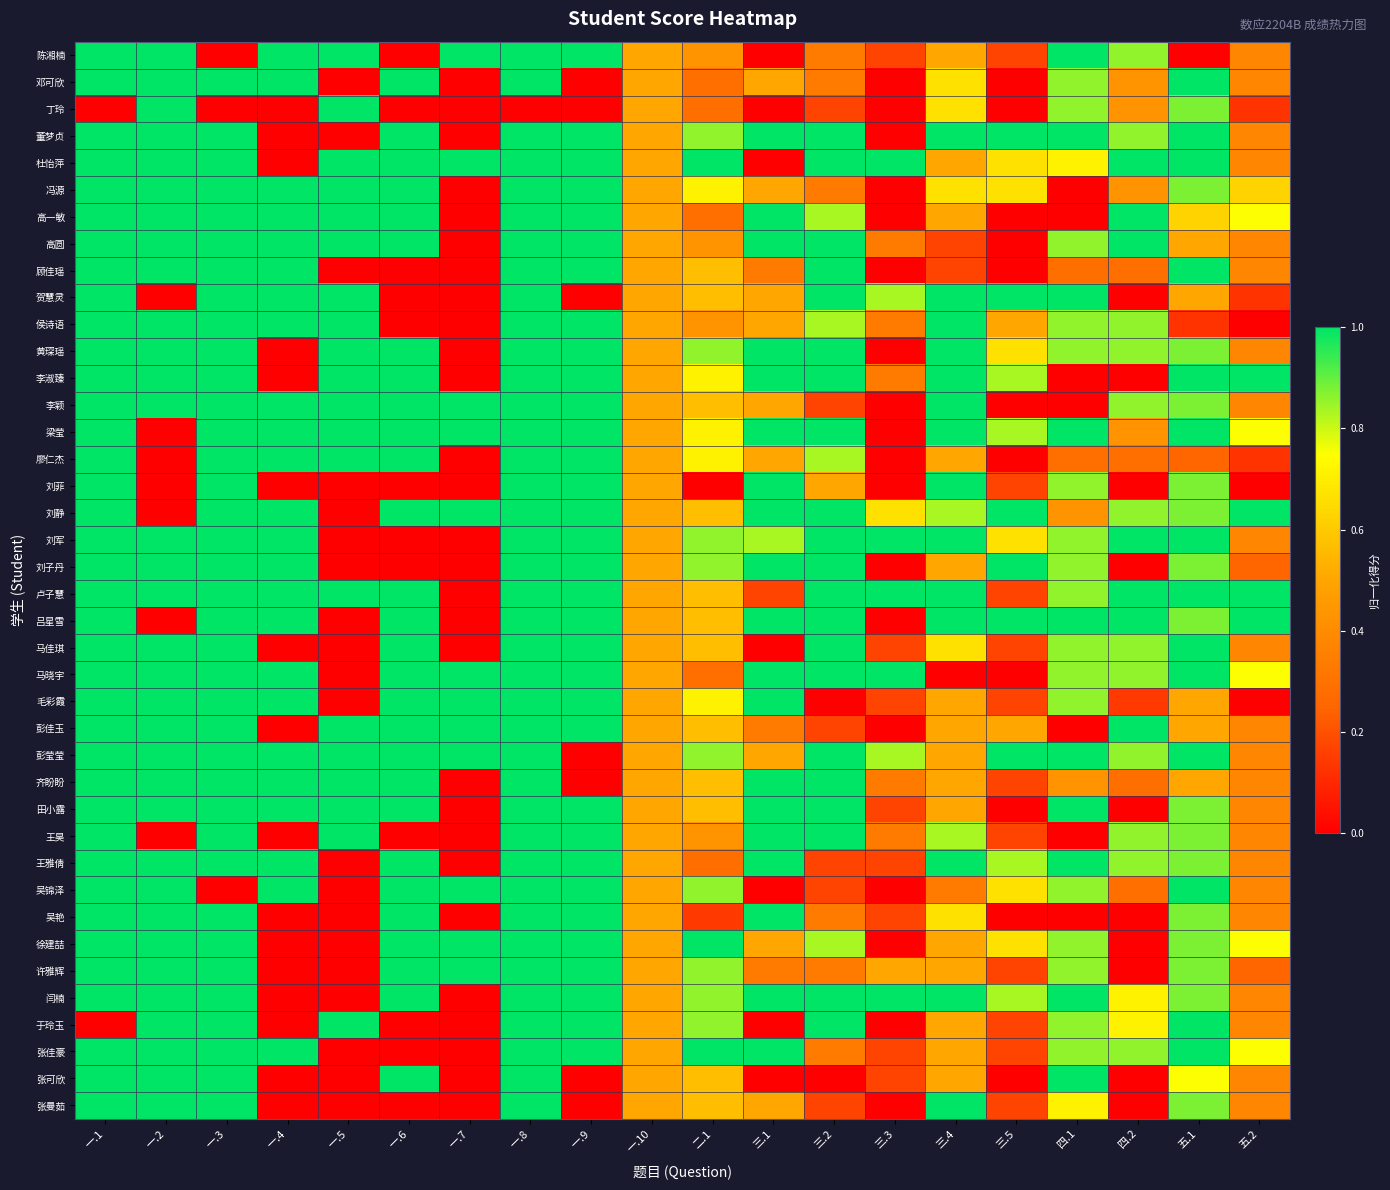

Between 三.1 and 一.6, which is larger?

三.1